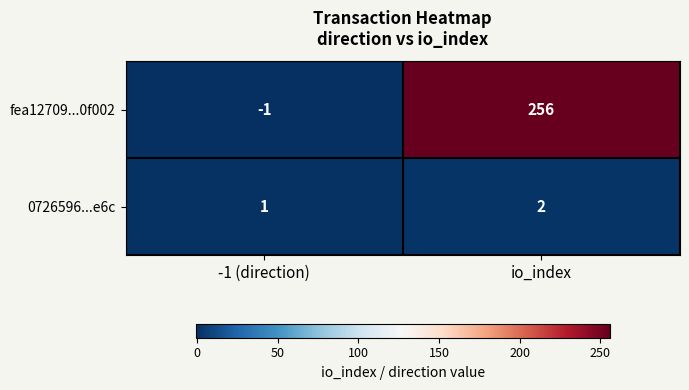

What is the maximum value shown in the chart?

256